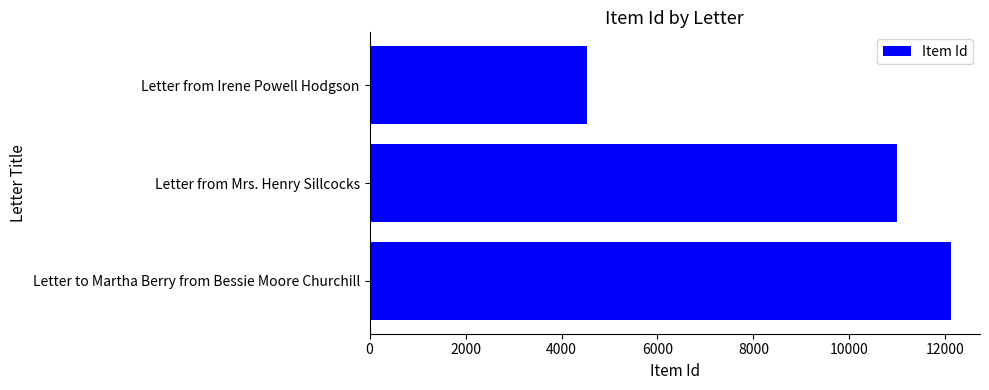

Rank the categories by value from highest to lowest.

Letter to Martha Berry from Bessie Moore Churchill, Letter from Mrs. Henry Sillcocks, Letter from Irene Powell Hodgson